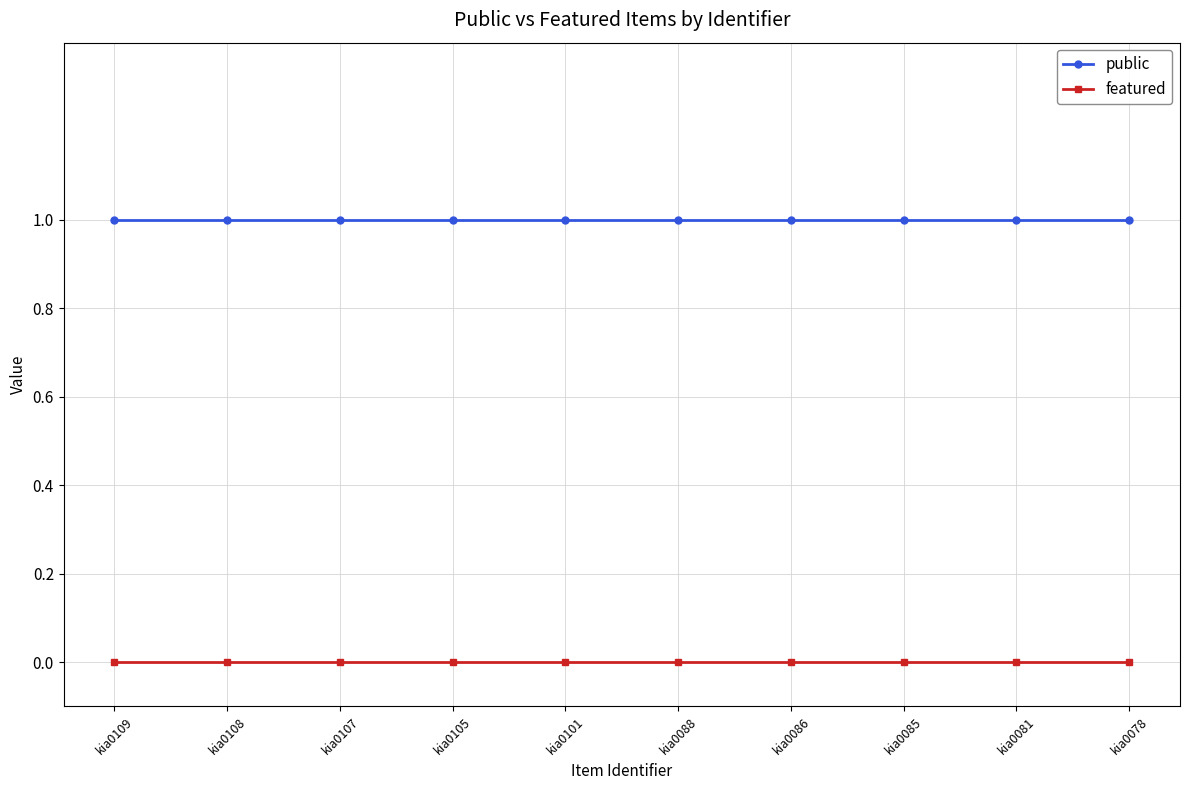

The public series shows 2 at kia0086. True or false?

False